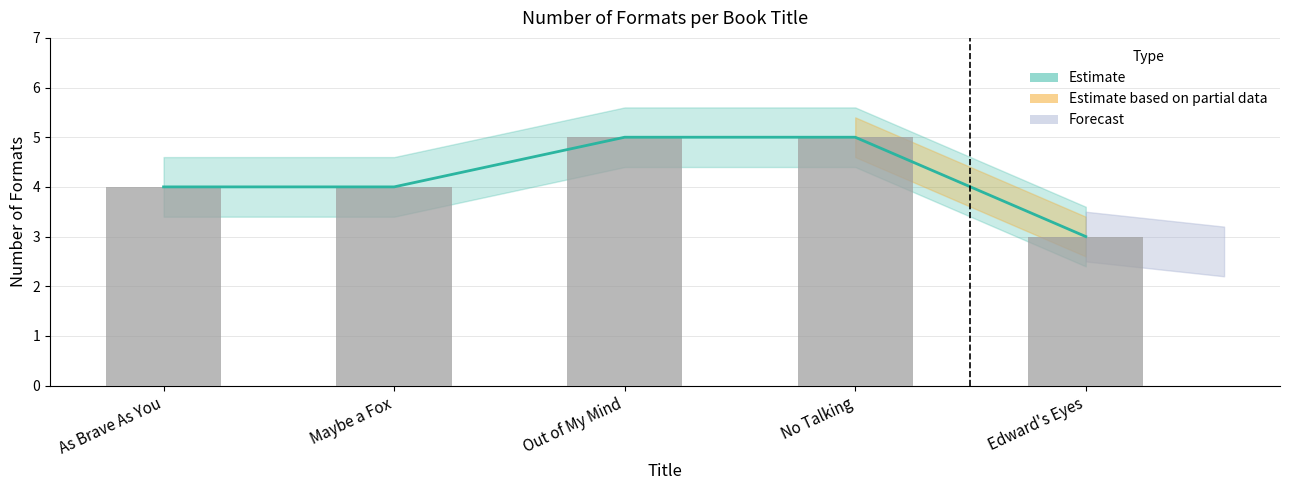

What is the sum of the Estimate values at No Talking and As Brave As You?

9